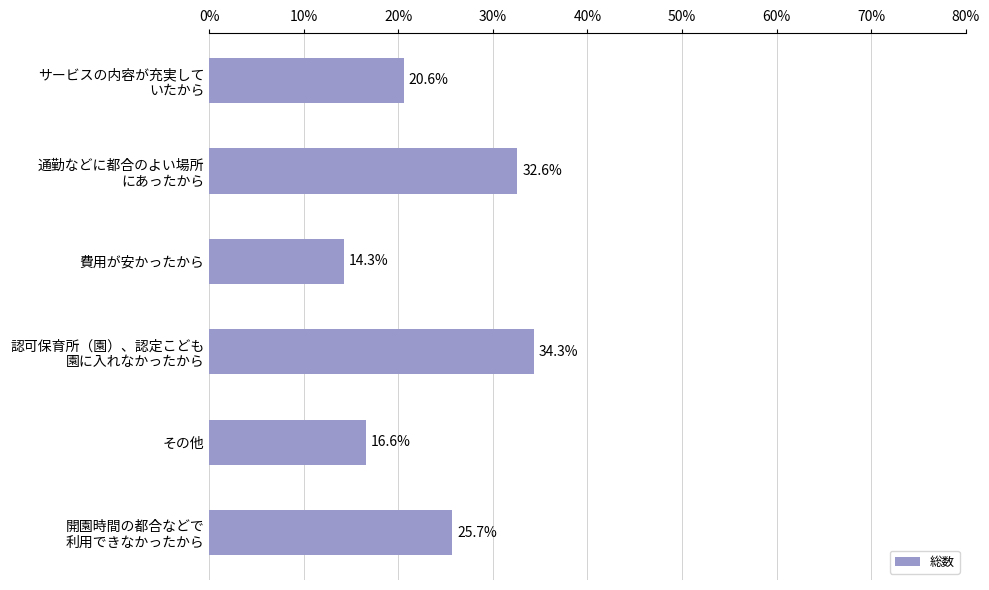

What is the value of the 5th bar from the top?

16.6